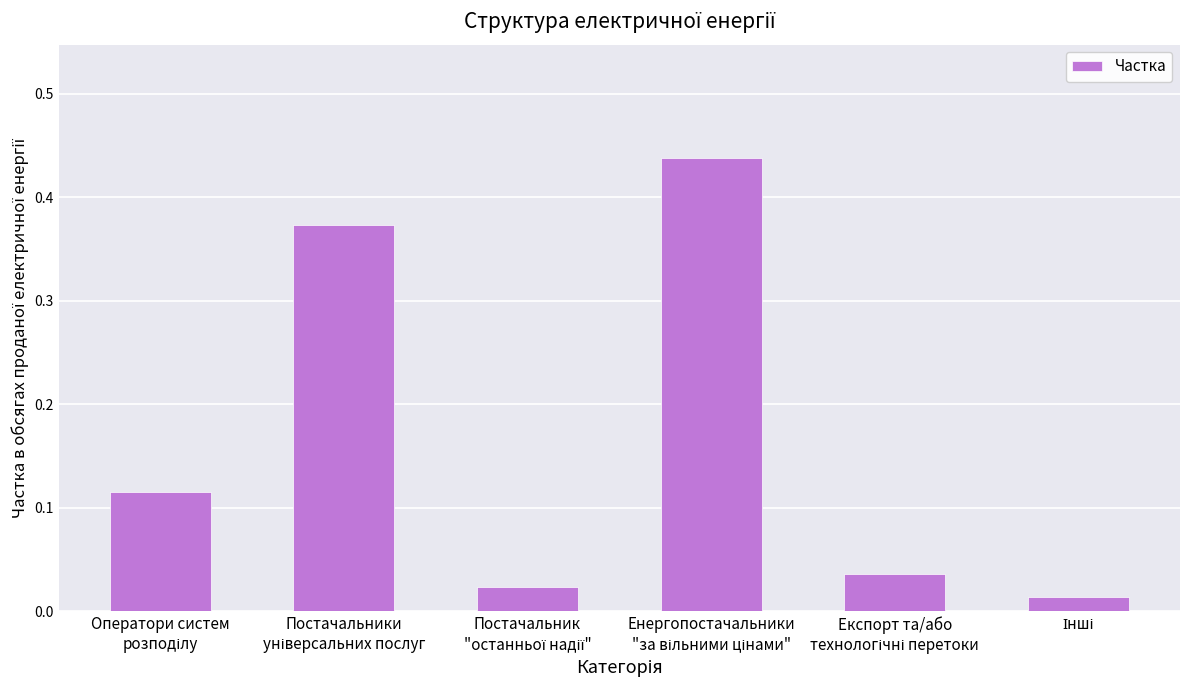

What is the sum of all values?

1.0